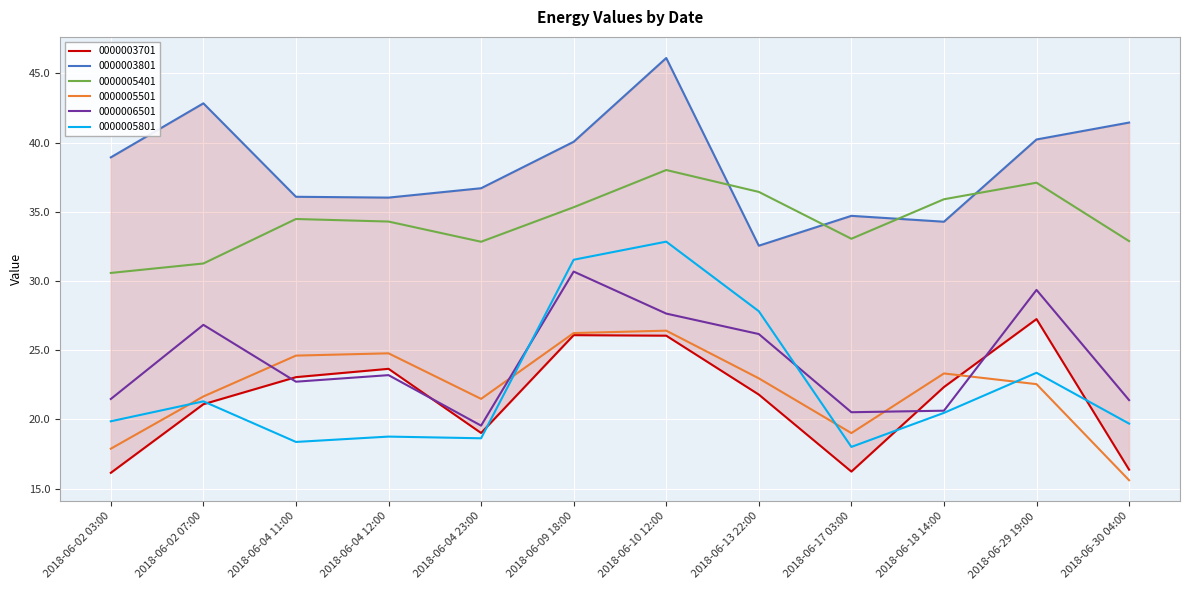

Reading left to right, extract all data points from this chart.

0000003701: 16.1	21.1	23.0	23.7	19.0	26.1	26.0	21.8	16.2	22.3	27.2	16.4
0000003801: 38.9	42.8	36.1	36.0	36.7	40.1	46.1	32.6	34.7	34.3	40.2	41.5
0000005401: 30.6	31.3	34.5	34.3	32.8	35.3	38.0	36.4	33.1	35.9	37.1	32.9
0000005501: 17.9	21.7	24.6	24.8	21.5	26.2	26.4	23.0	19.0	23.3	22.5	15.6
0000006501: 21.5	26.8	22.7	23.2	19.5	30.7	27.6	26.2	20.5	20.6	29.4	21.4
0000005801: 19.9	21.3	18.4	18.8	18.6	31.5	32.8	27.8	18.0	20.5	23.4	19.7